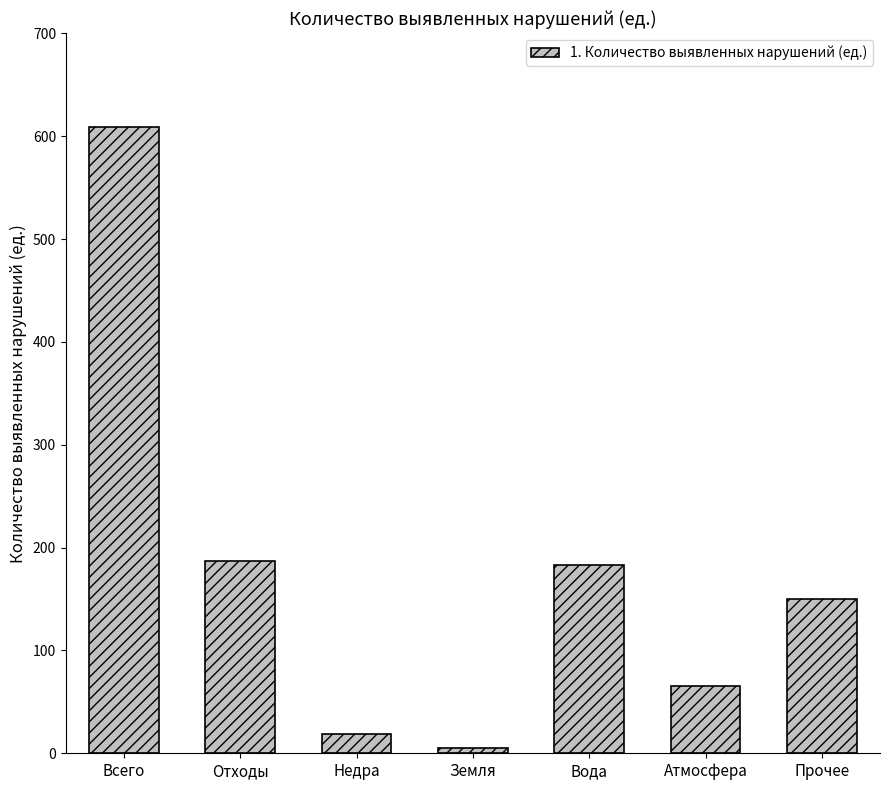

What is the value of the 1st bar from the left?

609